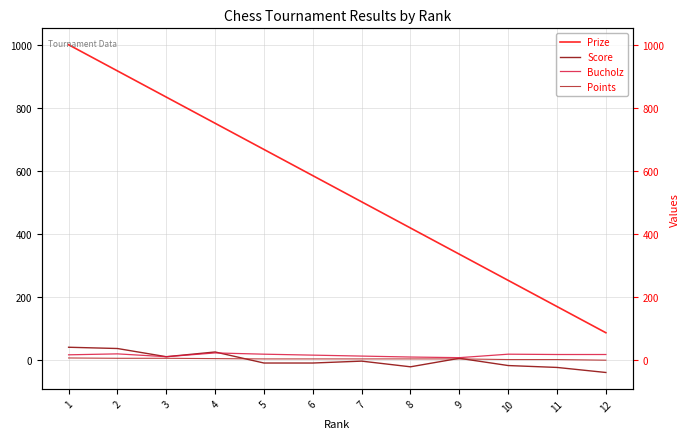

Is the value of Points at 4 greater than the value of Score at 10?

Yes